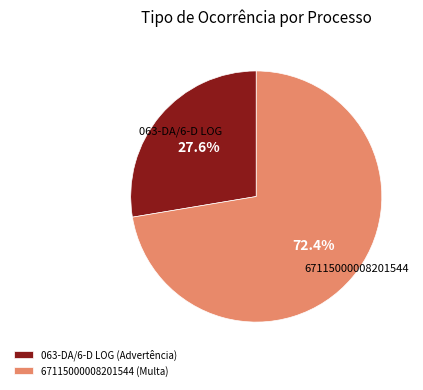

True or false: 063-DA/6-D LOG accounts for 38% of the total.

False